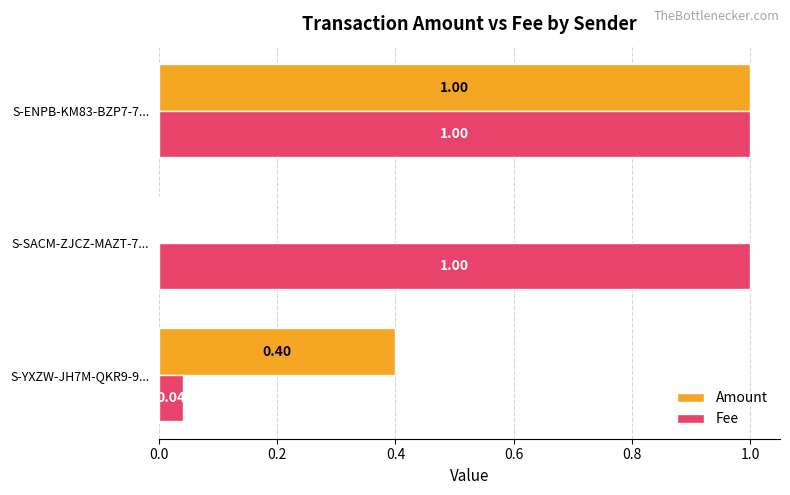

What is the sum of the Amount values at S-ENPB-KM83-BZP7-7... and S-SACM-ZJCZ-MAZT-7...?

1.0